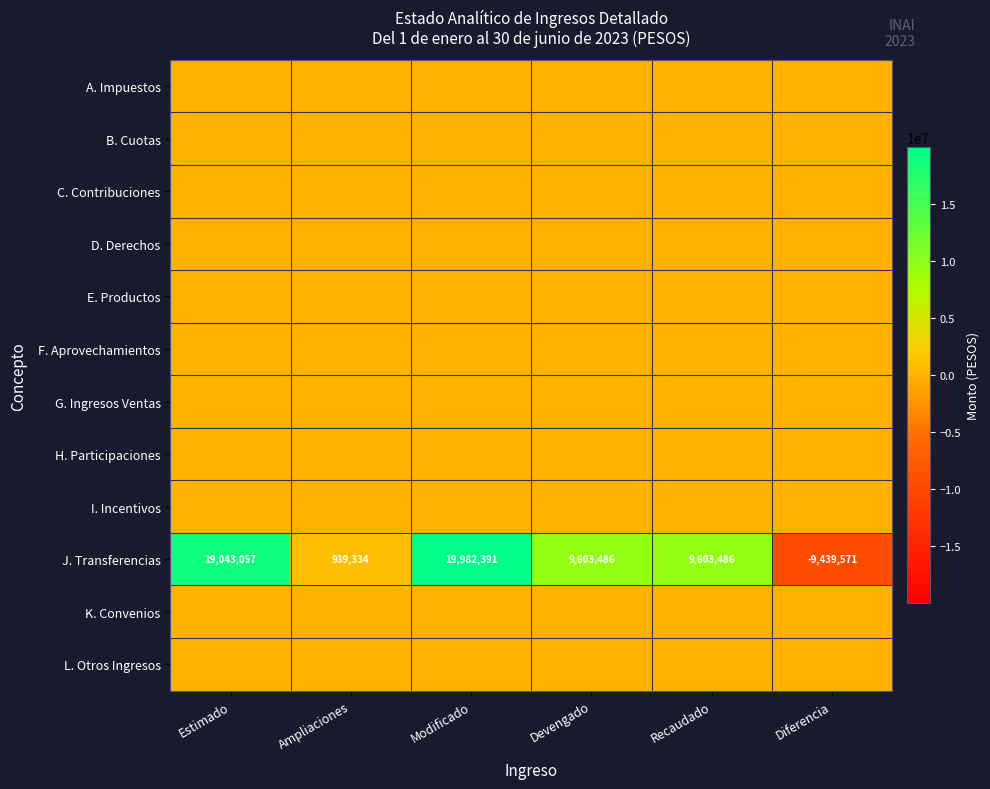

What is the average value of the J. Transferencias series?

8288697